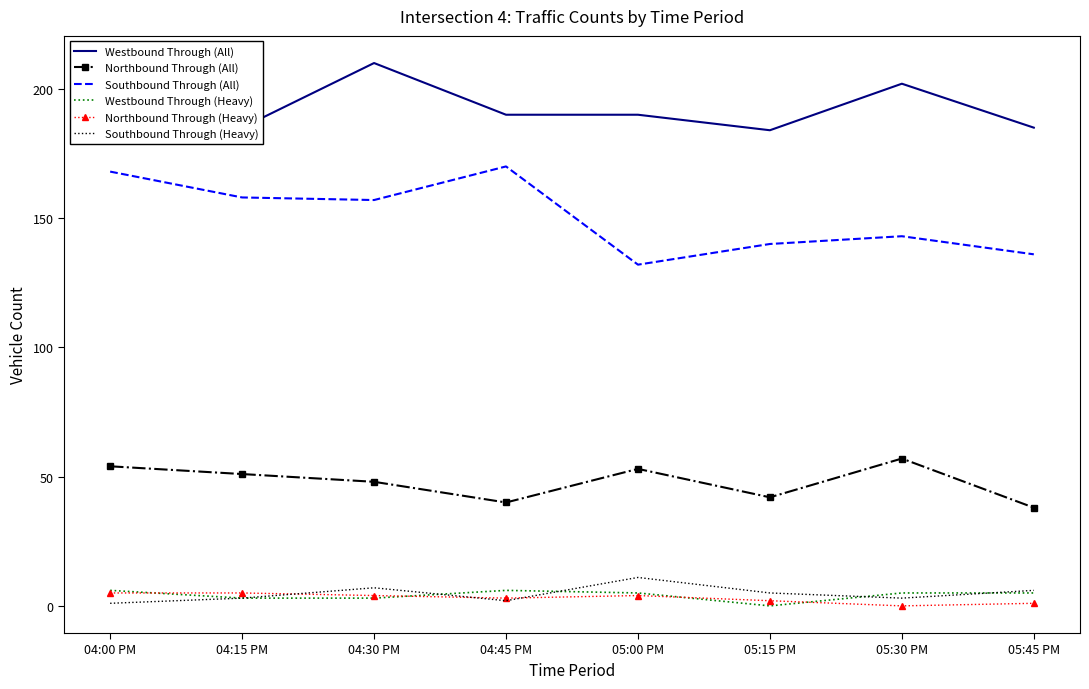

True or false: Southbound Through (All) and Westbound Through (Heavy) intersect in this chart.

False